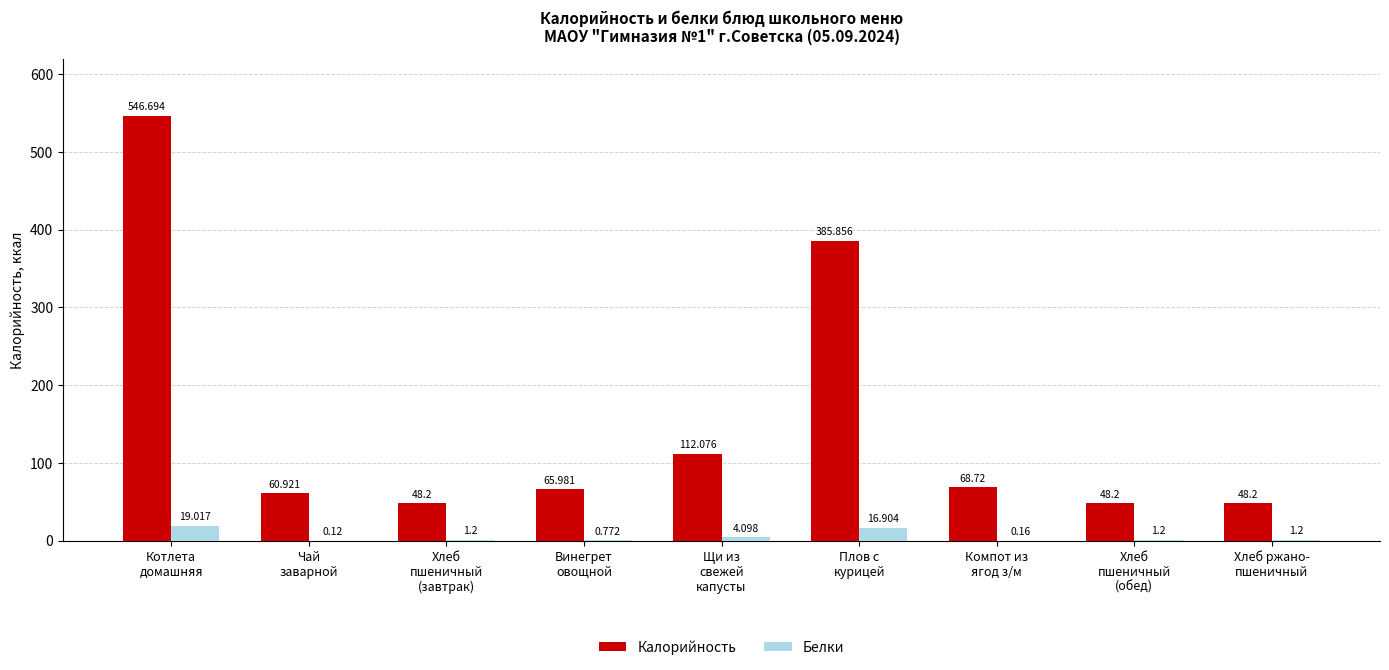

True or false: Калорийность has a value of 66.0 at Винегрет
овощной.

True